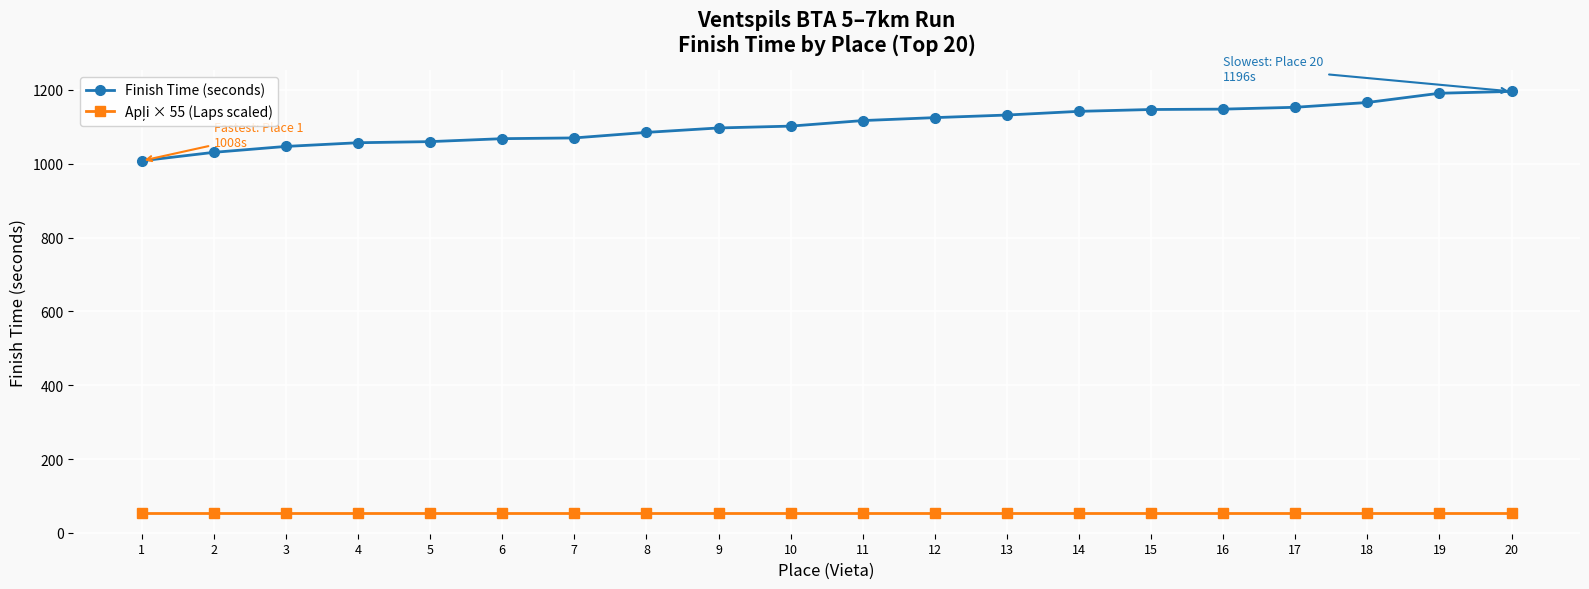

The value of Finish Time (seconds) at 3 is 1420. True or false?

False